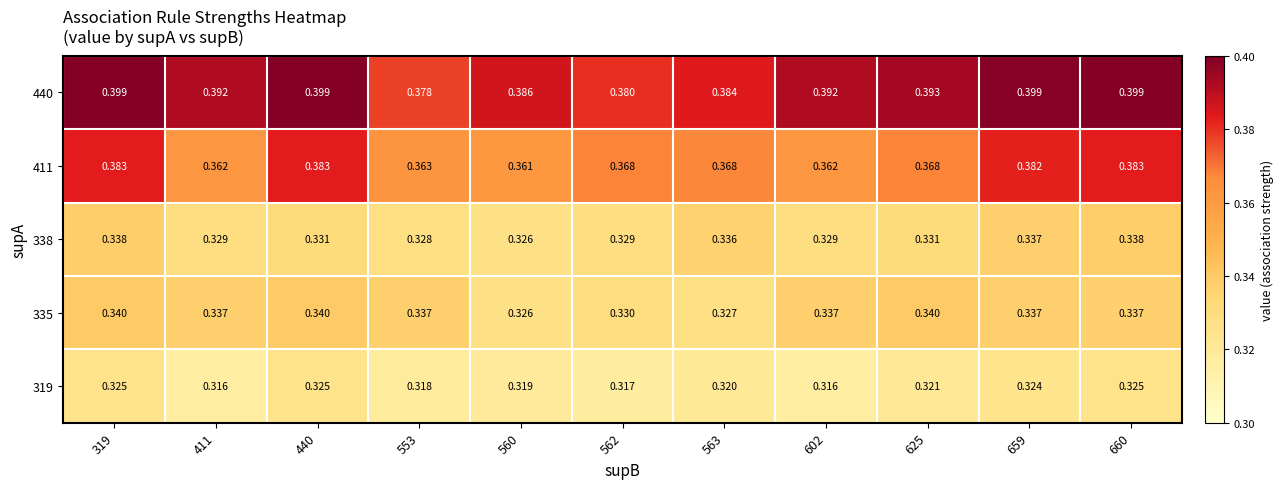

Which series has the largest range (max minus min)?

411